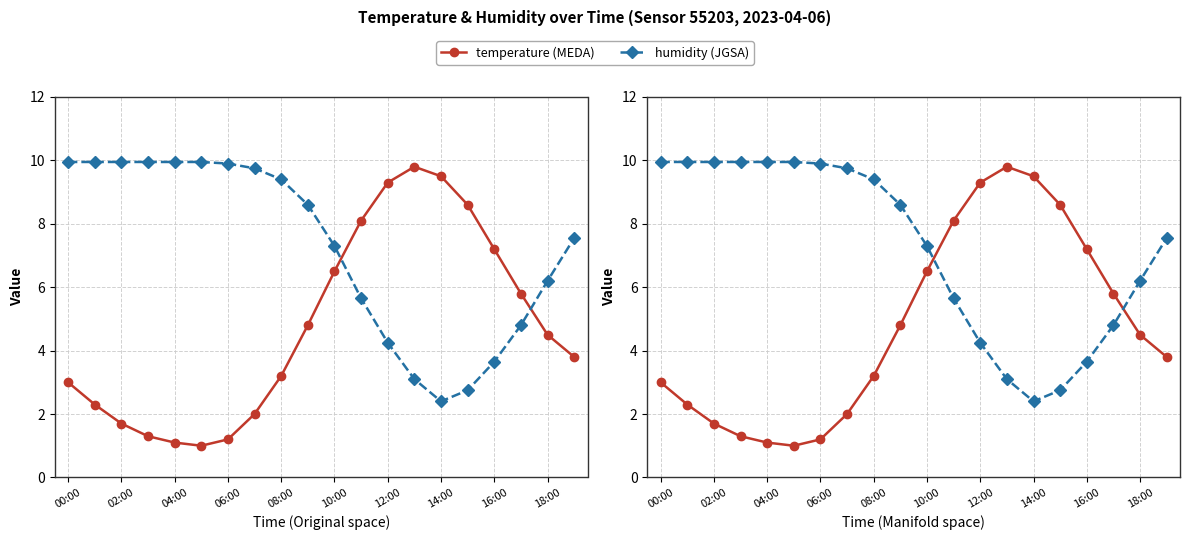

List the series in order of their overall mean, highest first.

humidity (JGSA), temperature (MEDA)